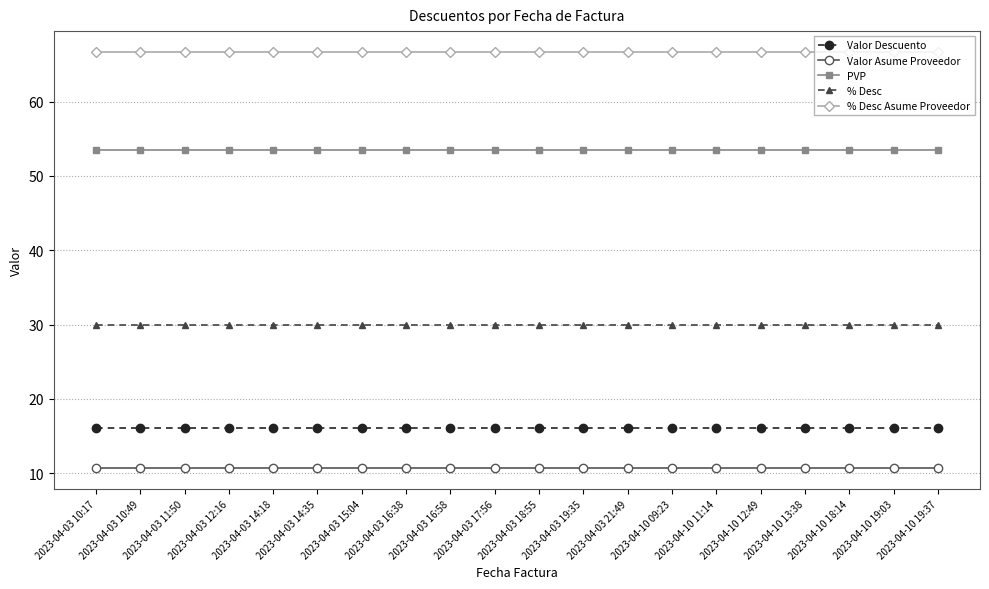

The PVP series shows 53.5 at 2023-04-10 11:14. True or false?

True